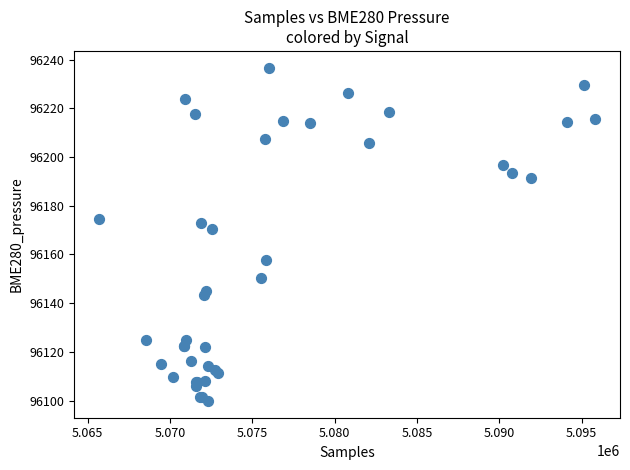

What Y value in the scatter plot is closest to 96168?

96170.3